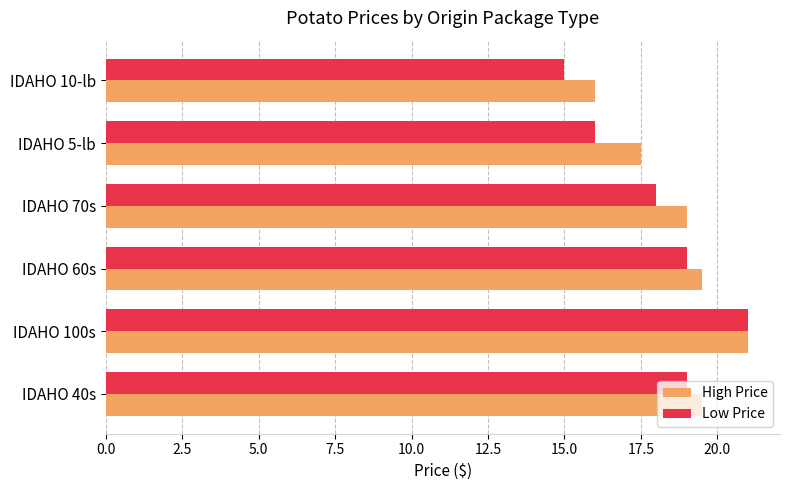

What is the approximate value of High Price at IDAHO 10-lb?

16.0